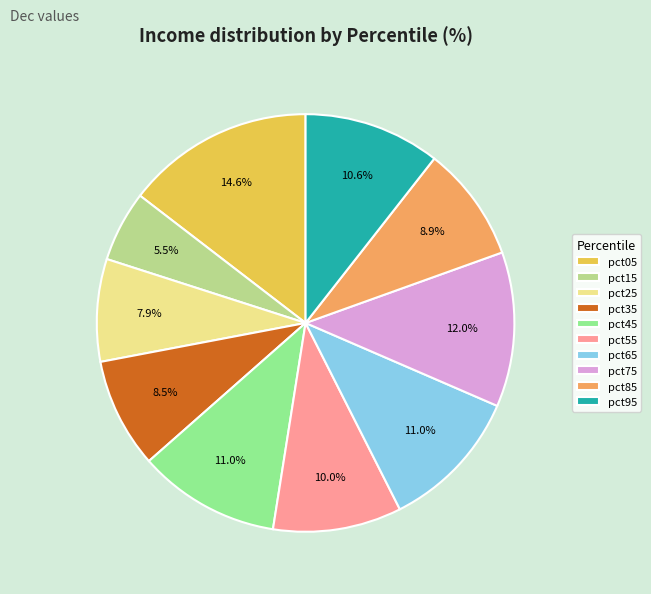

What is the total percentage of pct75 and pct65?

23.0%